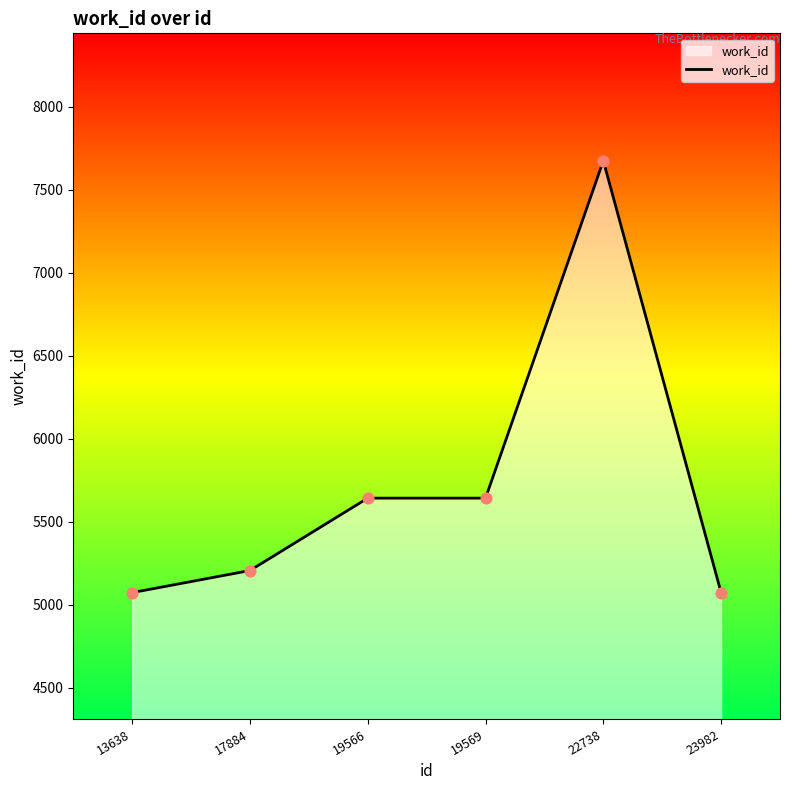

What is the change in value from 13638 to 22738?

+2601